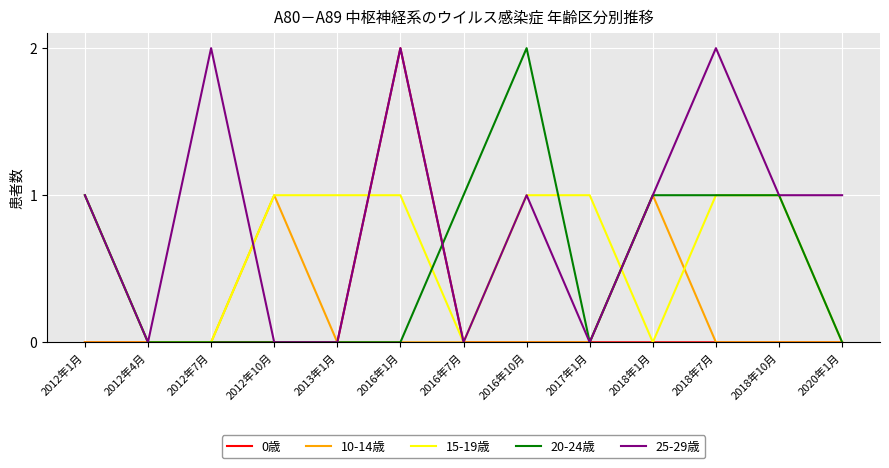

Which series has the largest total across all categories?

25-29歳